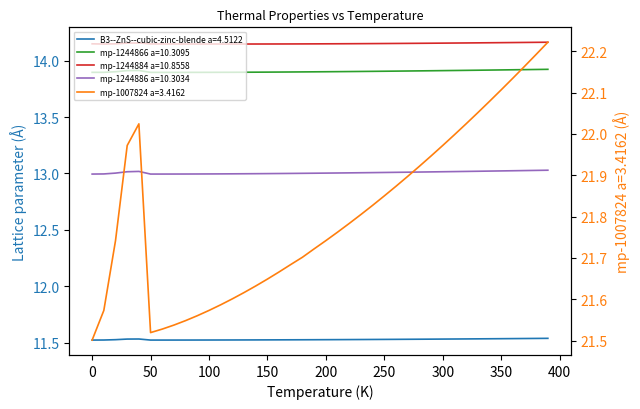

Where is the first local maximum for mp-1007824 a=3.4162?

40